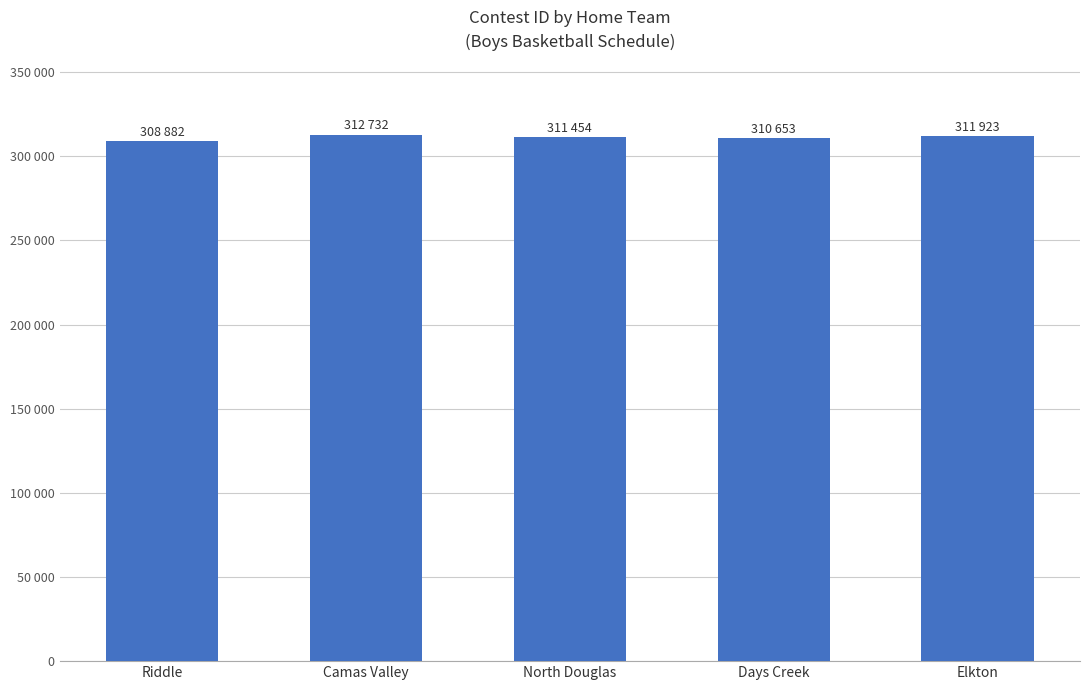

At which label does the data first exceed 311454?

Camas Valley